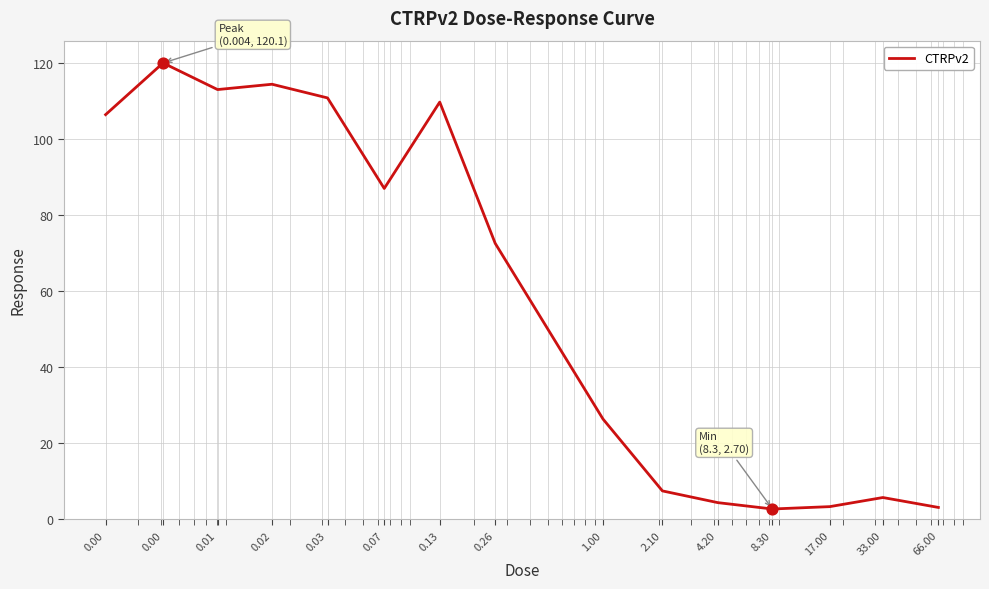

What is the difference between the maximum and minimum values?

117.4